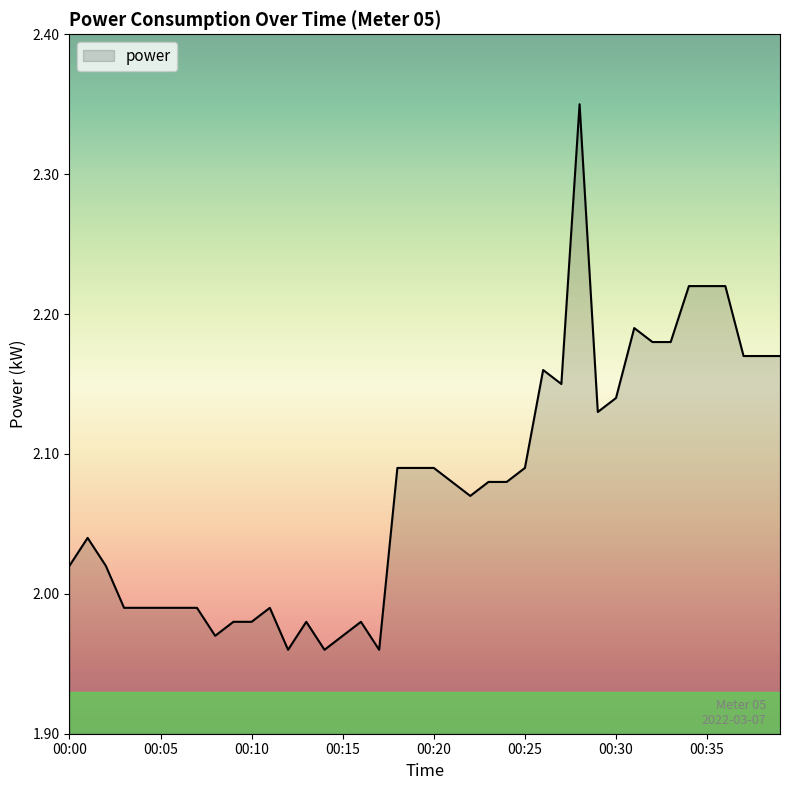

What is the difference between the maximum and minimum values?

0.4